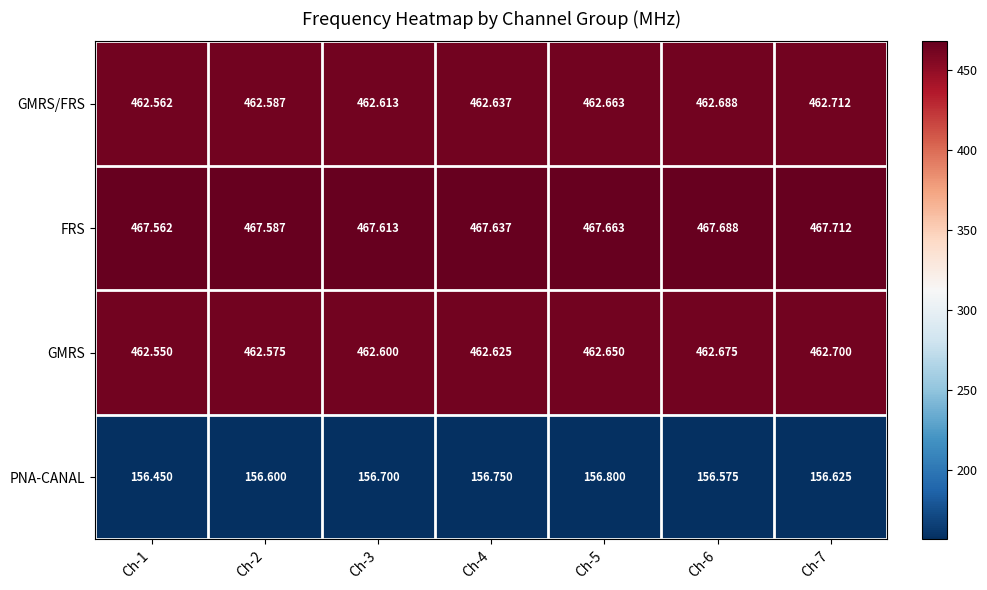

Which series has the largest total across all categories?

FRS